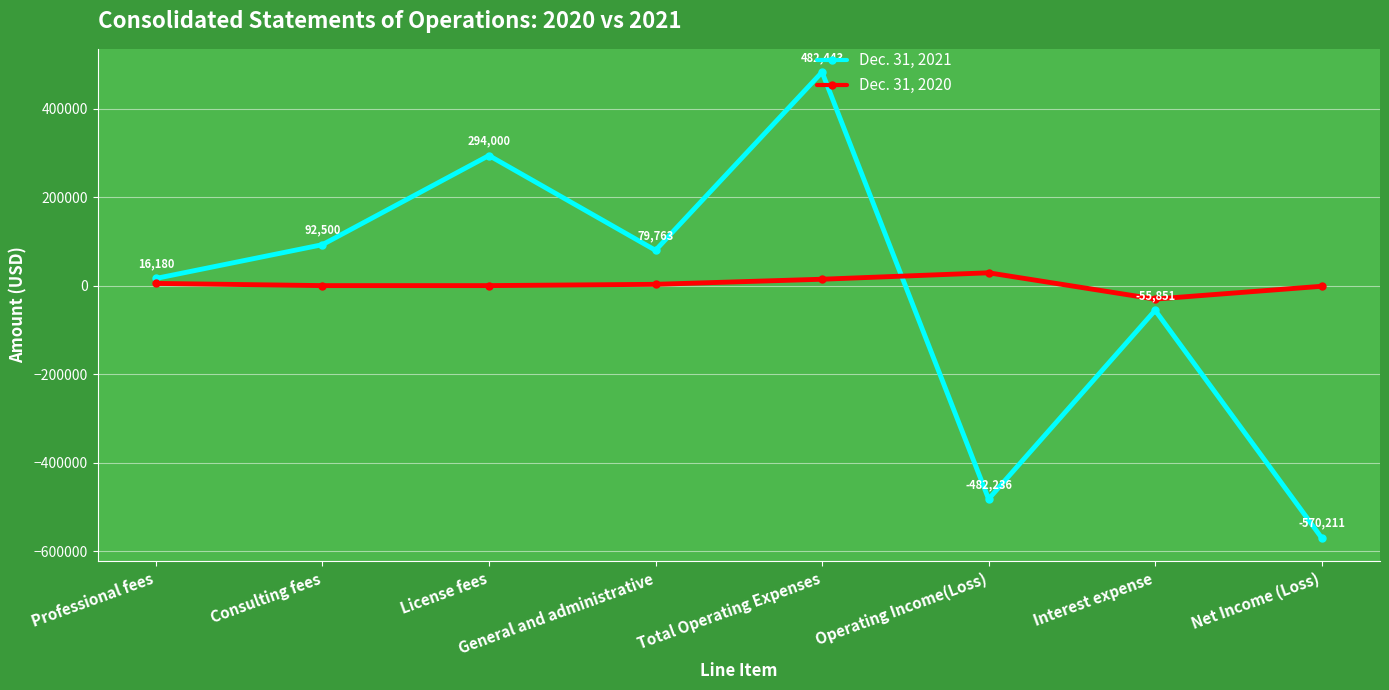

Rank the series by their average value, from highest to lowest.

Dec. 31, 2020, Dec. 31, 2021